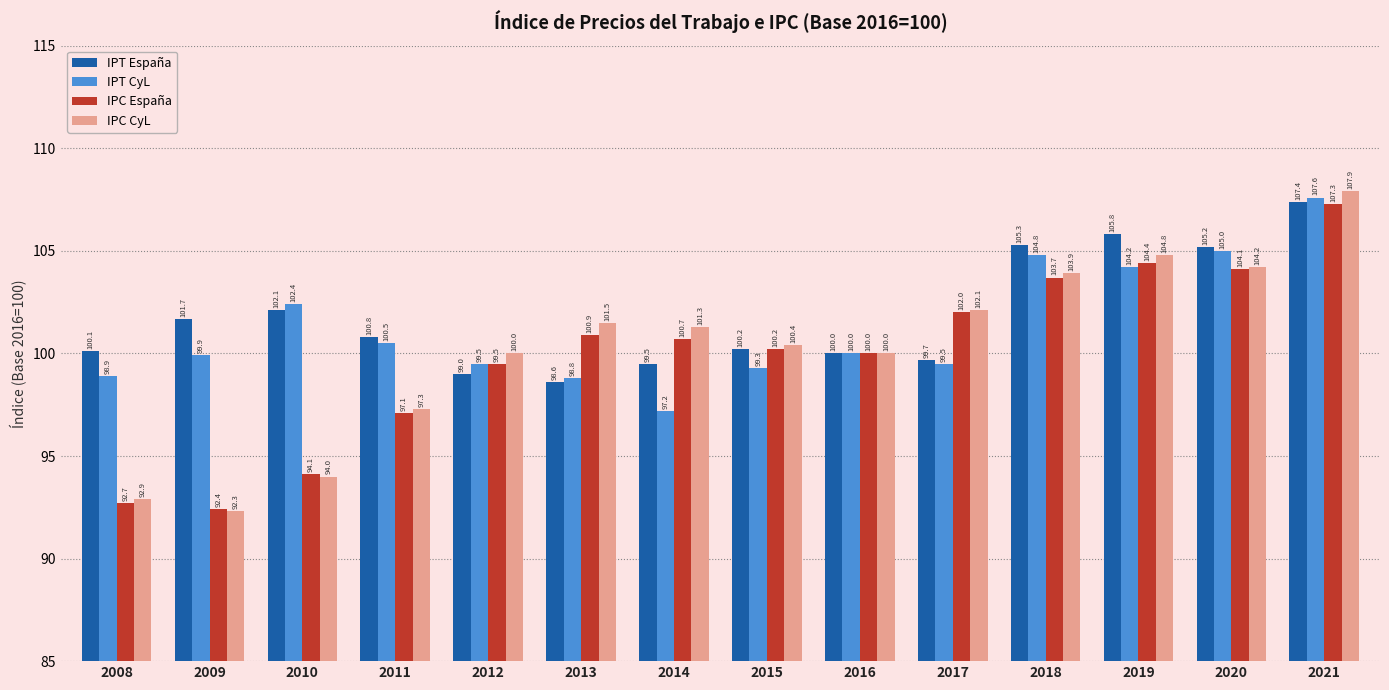

How many bars are there in total?

56